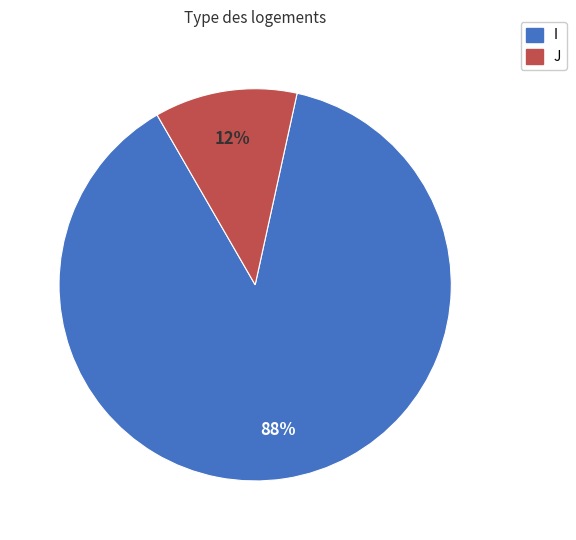

To the nearest percent, what percentage of the pie is J?

12%